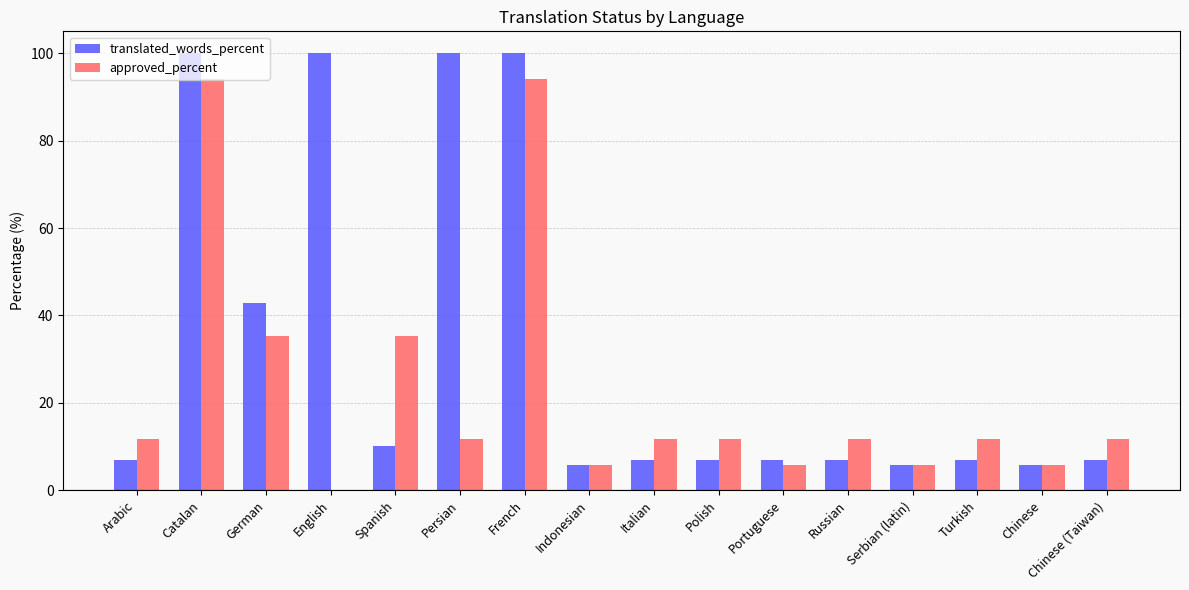

What is the total value across all series at Indonesian?

11.5